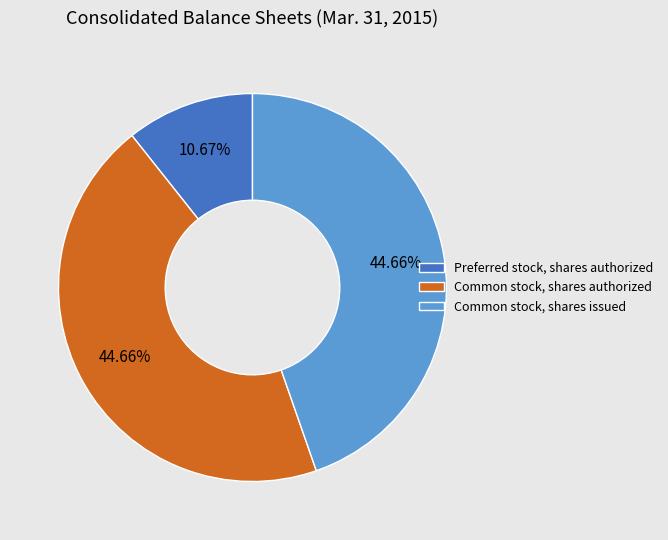

Which category has the smallest portion of the pie?

Preferred stock, shares authorized